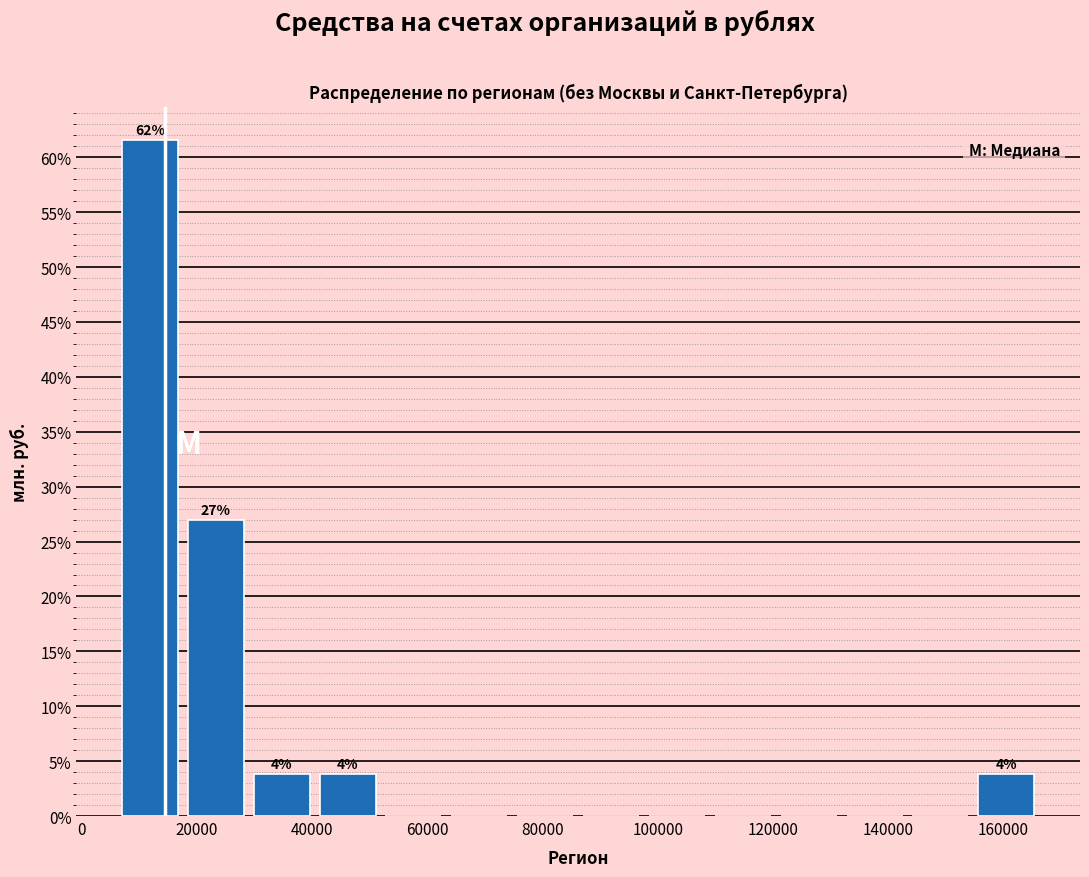

Which range on the x-axis has the tallest bar?

6000 to 18000